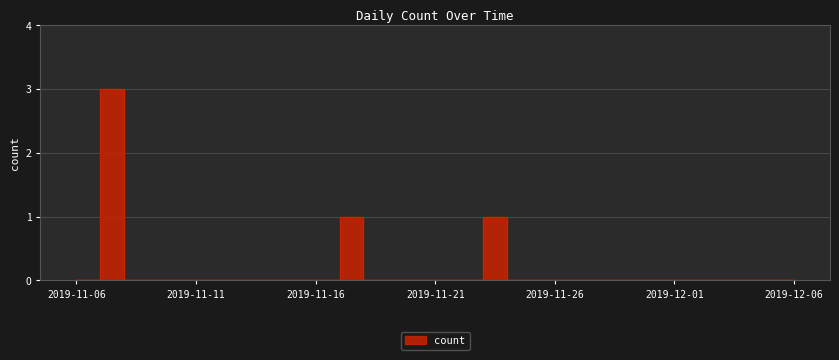

Between 2019-11-30 and 2019-11-22, which is larger?

2019-11-30